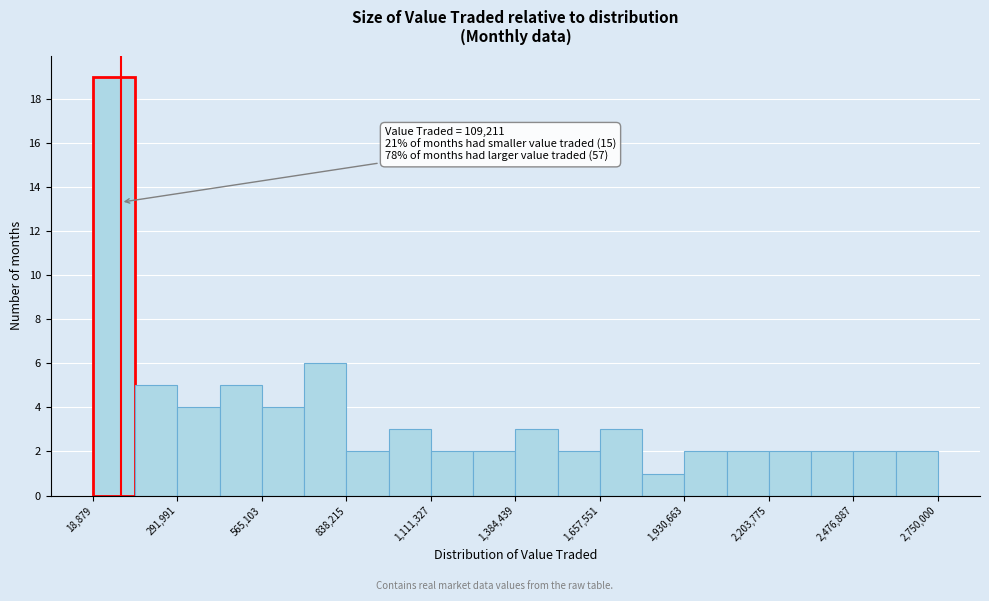

Around what value on the x-axis is the tallest bar? Give the approximate position of its centre, as read against the axis.

100000